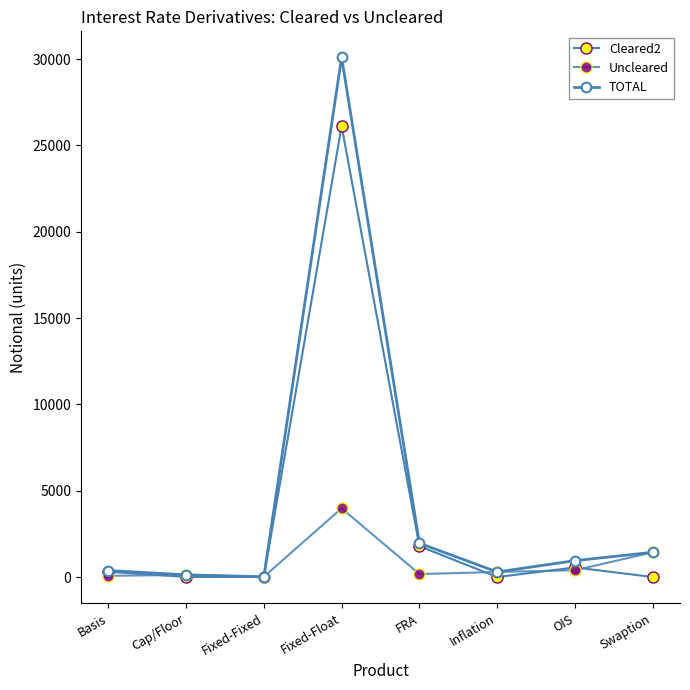

What position from the left is Cap/Floor?

2